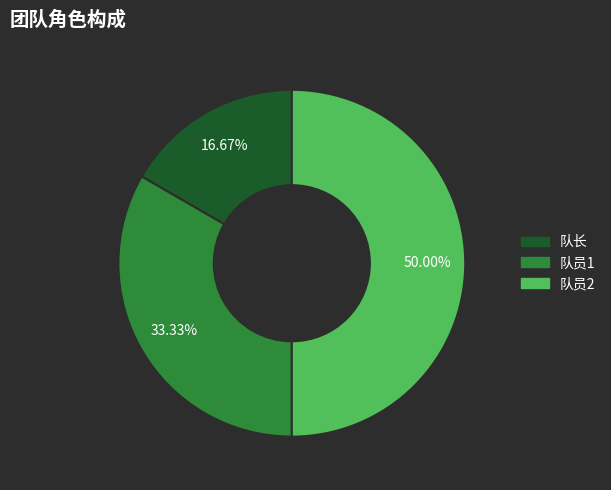

What is the largest slice in the pie chart?

队员2